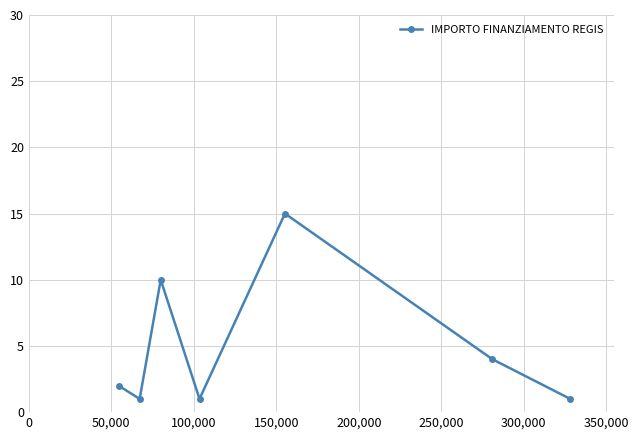

Reading right to left, transcribe all the data shown in this chart.

1	4	15	1	10	1	2